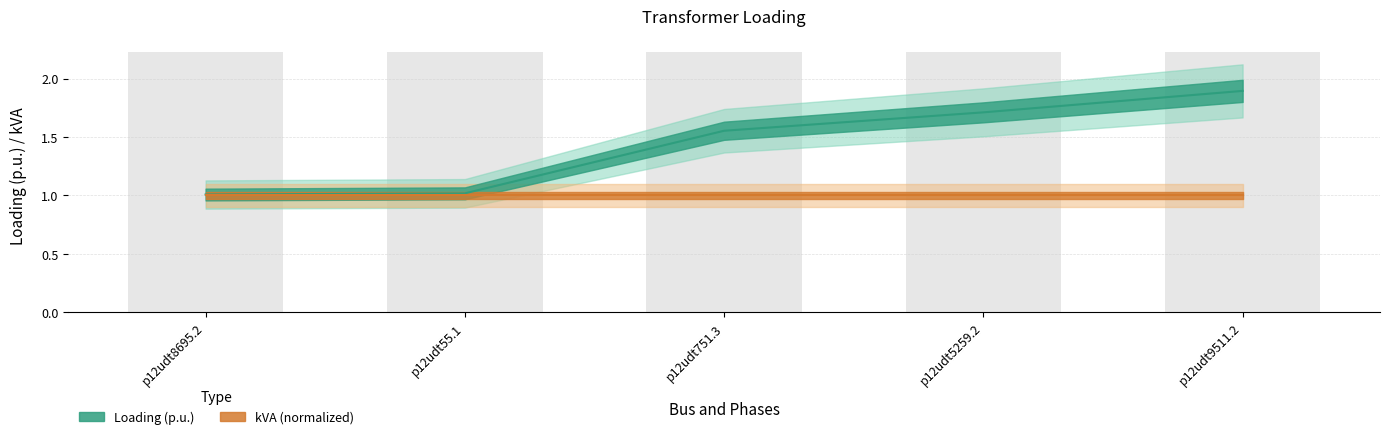

At which label is the value closest to 1?

p12udt8695.2